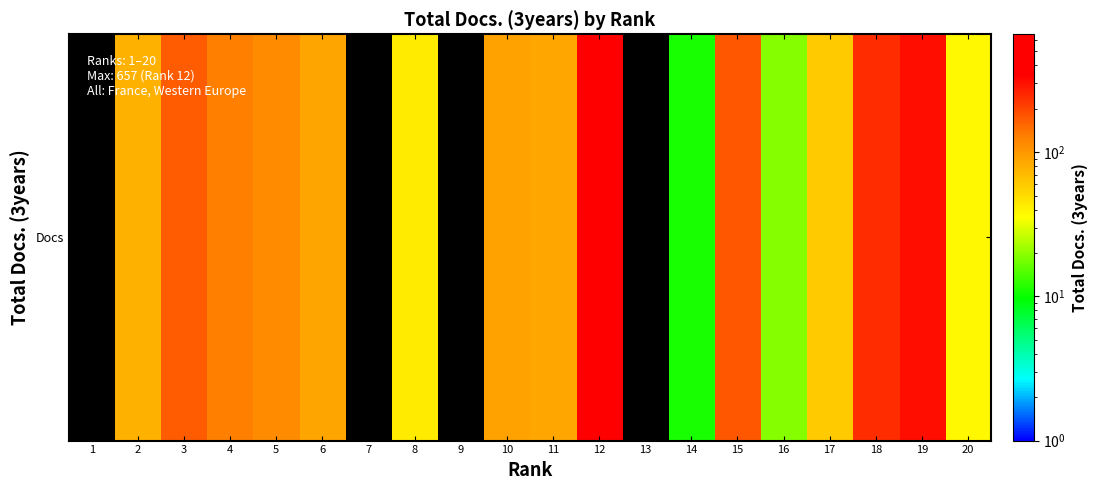

How many values are below 86?

10